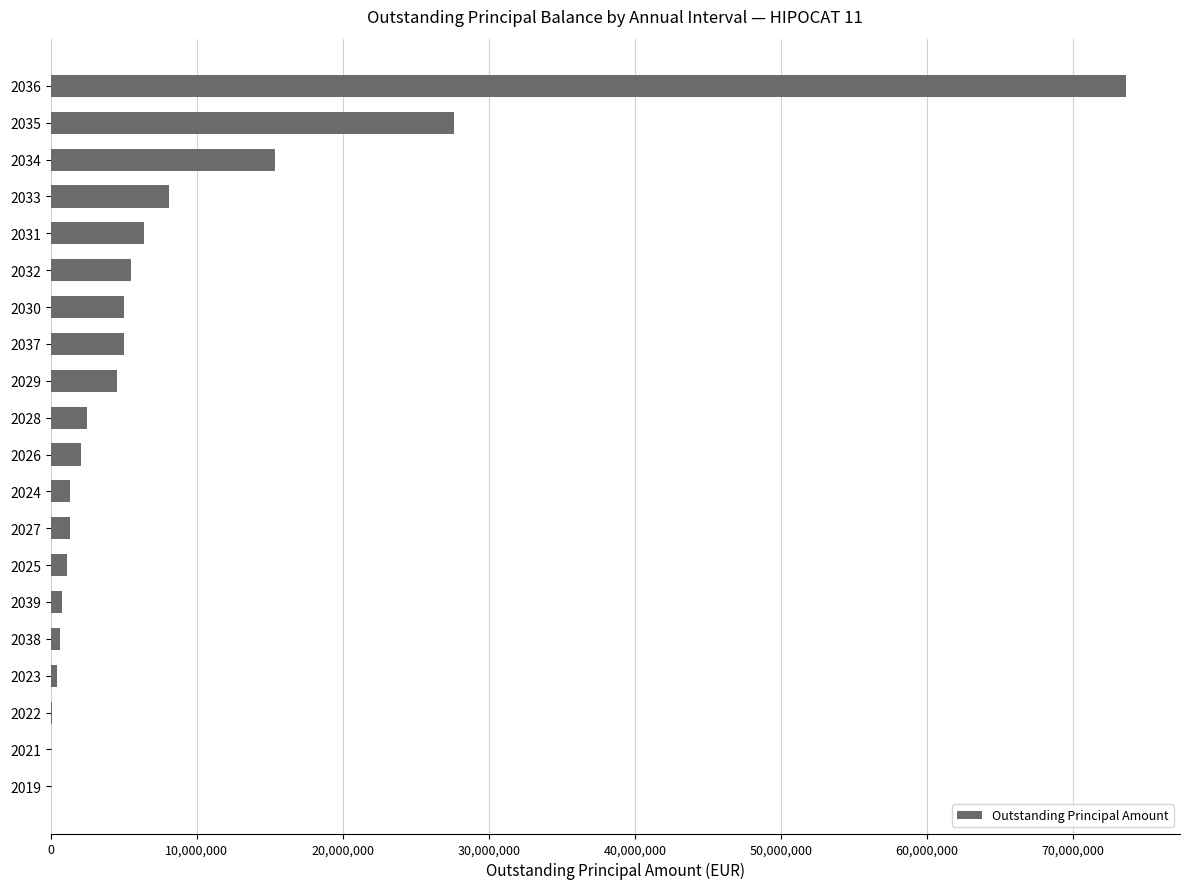

What is the change in value from 2036 to 2030?

-68617188.8